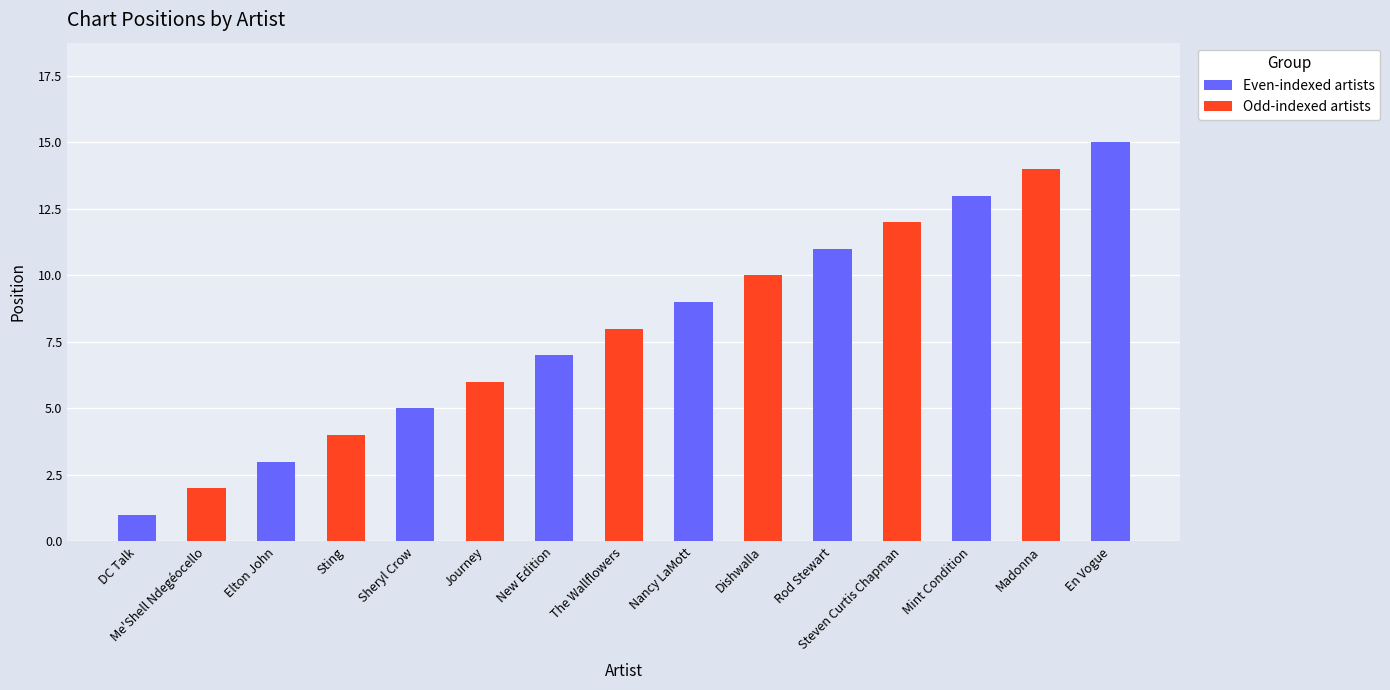

What is the ratio of the value at Me'Shell Ndegéocello to the value at DC Talk?

2.0